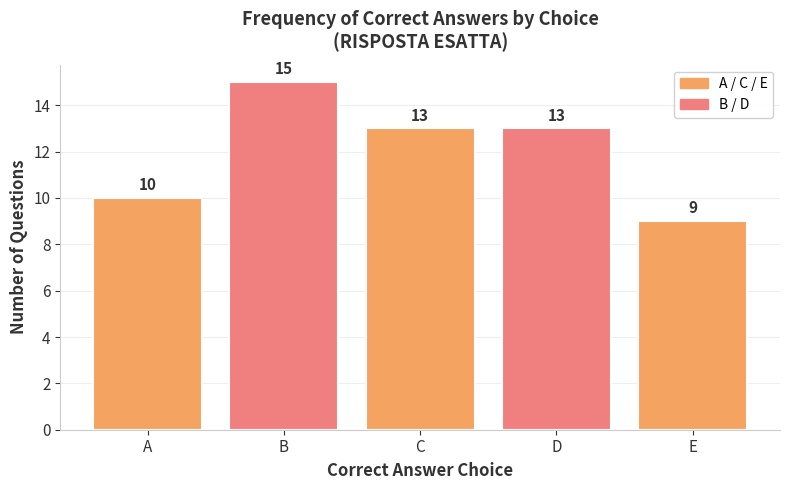

What is the sum of all values?

60